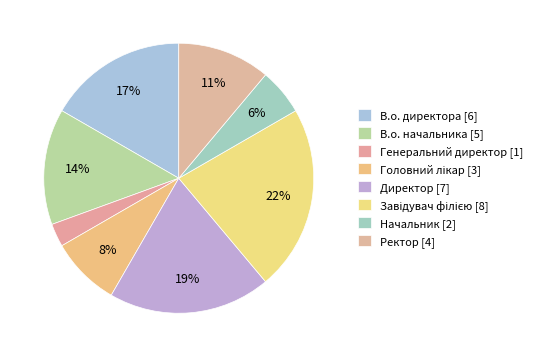

To the nearest percent, what is the difference between the largest and smallest slice percentages?

19%